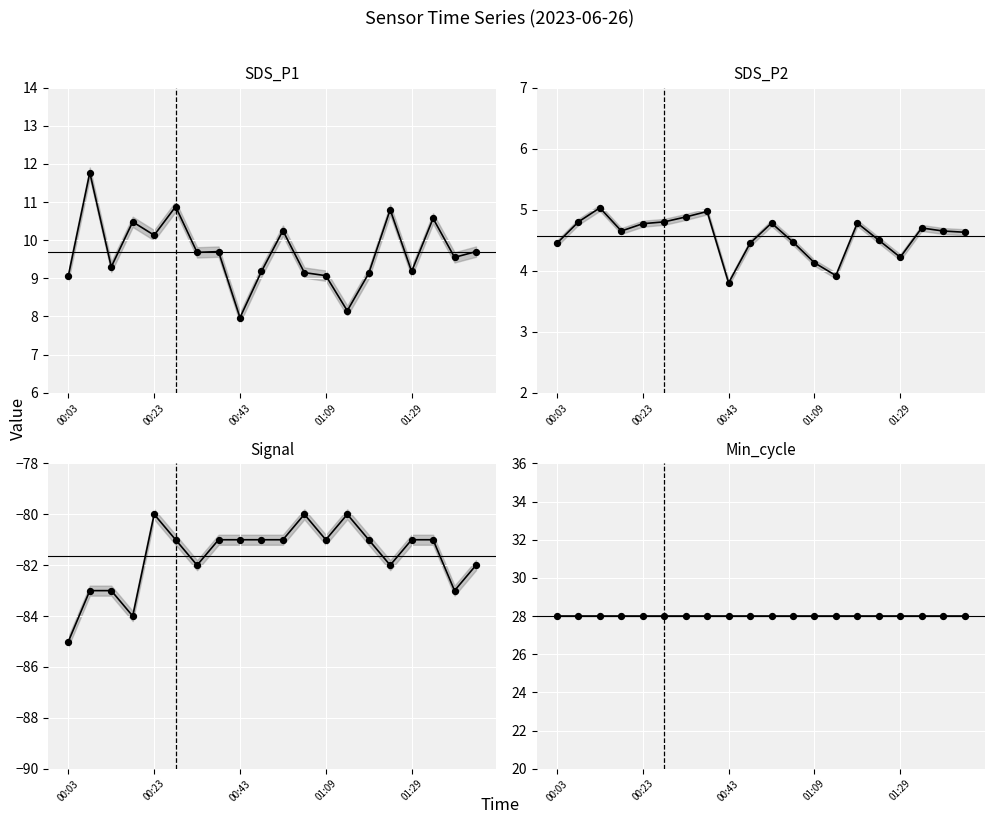

Which series has the largest total across all categories?

Min_cycle